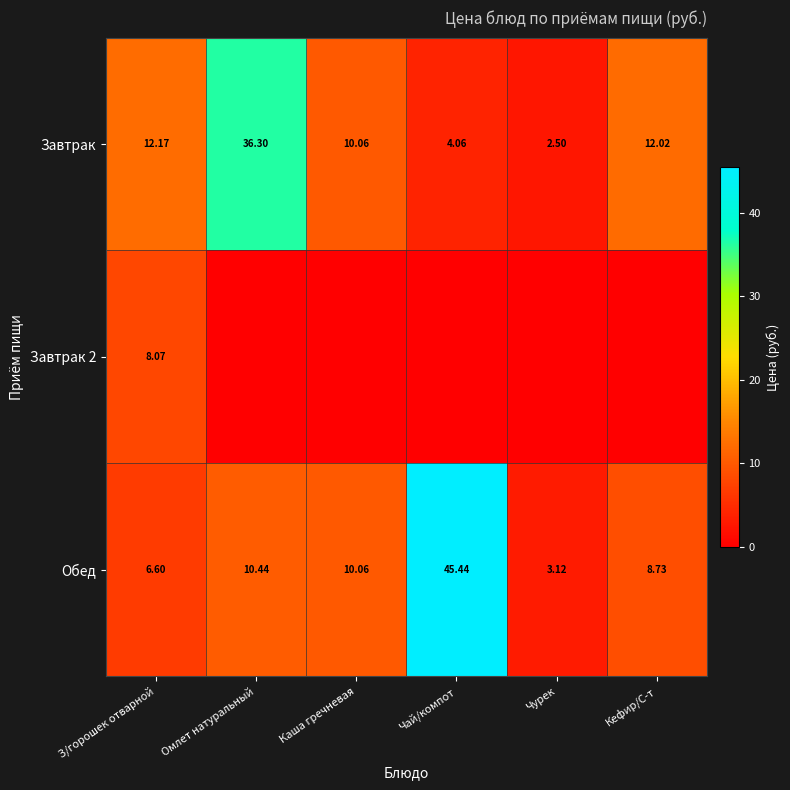

List the labels in order of Обед value, smallest first.

Чурек, З/горошек отварной, Кефир/С-т, Каша гречневая, Омлет натуральный, Чай/компот